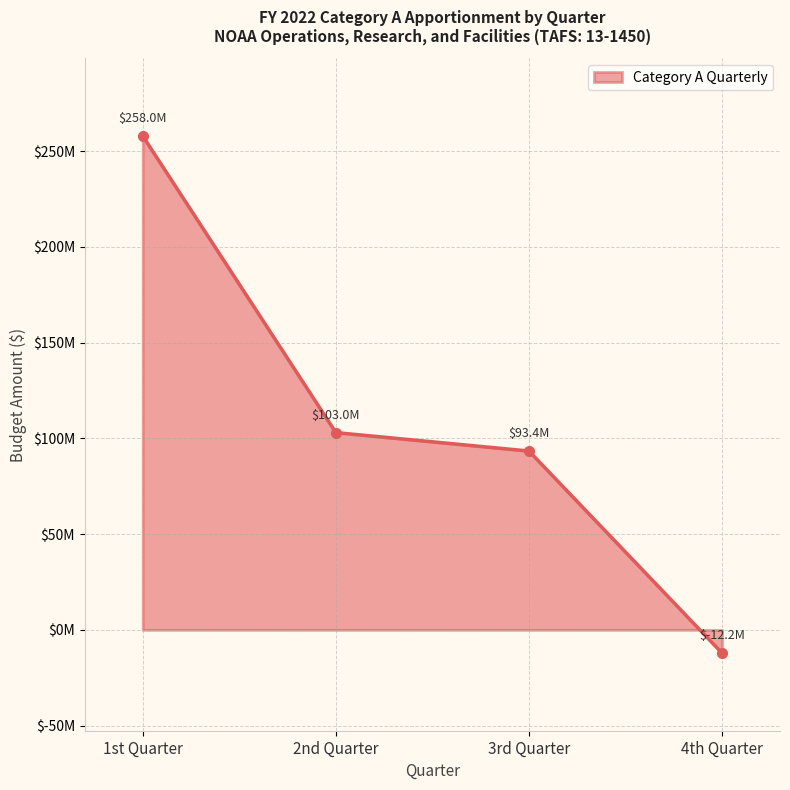

True or false: the data shows -15889259 at 4th Quarter.

False